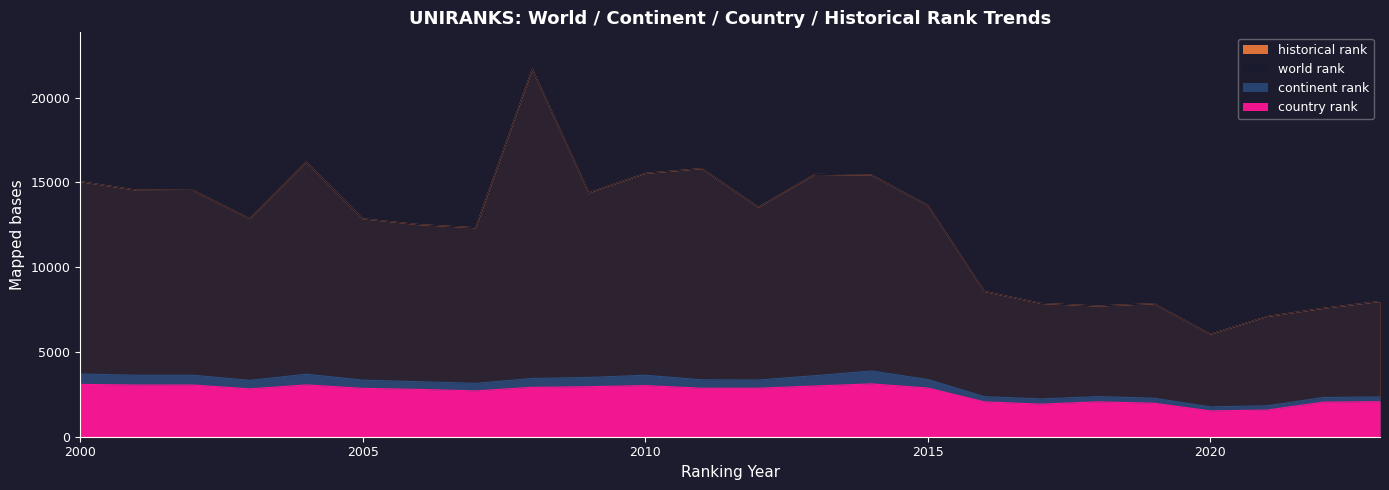

Rank the series by their maximum value, from lowest to highest.

country rank, continent rank, world rank, historical rank